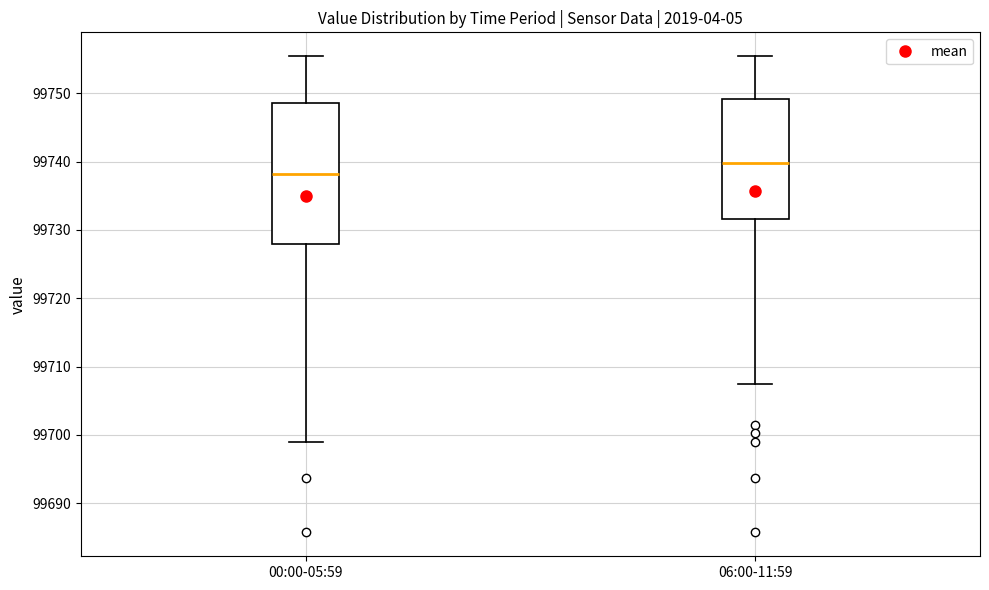

Reading left to right, transcribe this box plot: for each box, give where its median line is, the range the box spans, and where its two whiskers end, as read against the y-axis. The values are not printed on the chart, so give them approximately, as read against the axis.

00:00-05:59: median 99738, box 99728 to 99749, whiskers 99699 to 99755
06:00-11:59: median 99740, box 99732 to 99749, whiskers 99707 to 99755